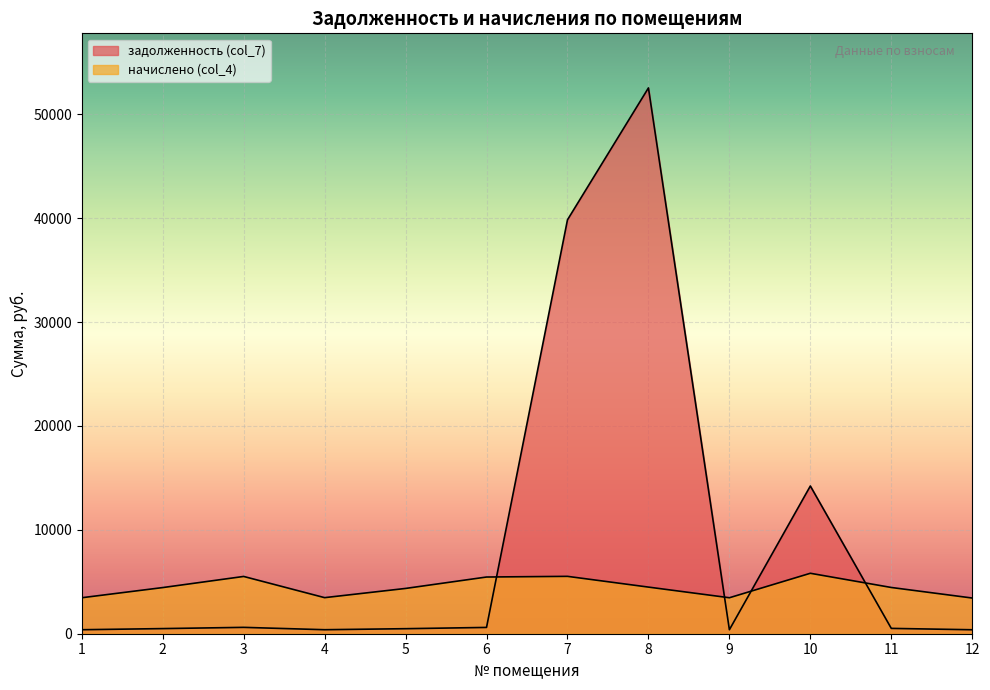

Between 1 and 6, which is larger?

6